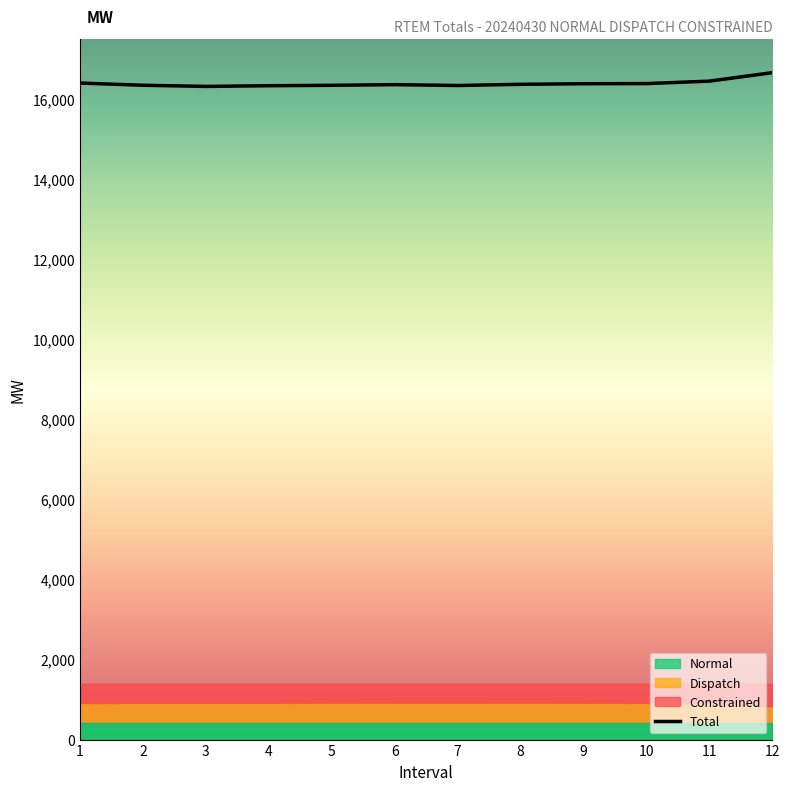

What is the sum of all values?

196605.4